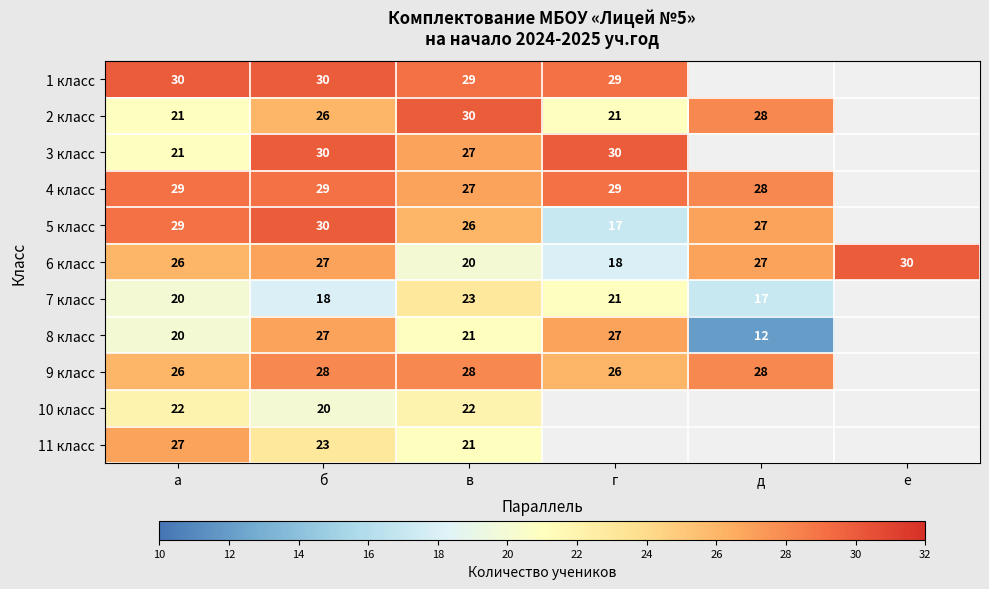

What is the spread (max minus min) of values at а?

10